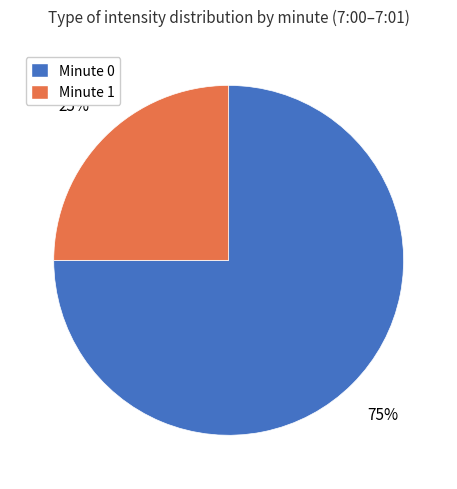

To the nearest percent, what is the difference between the largest and smallest slice percentages?

50%